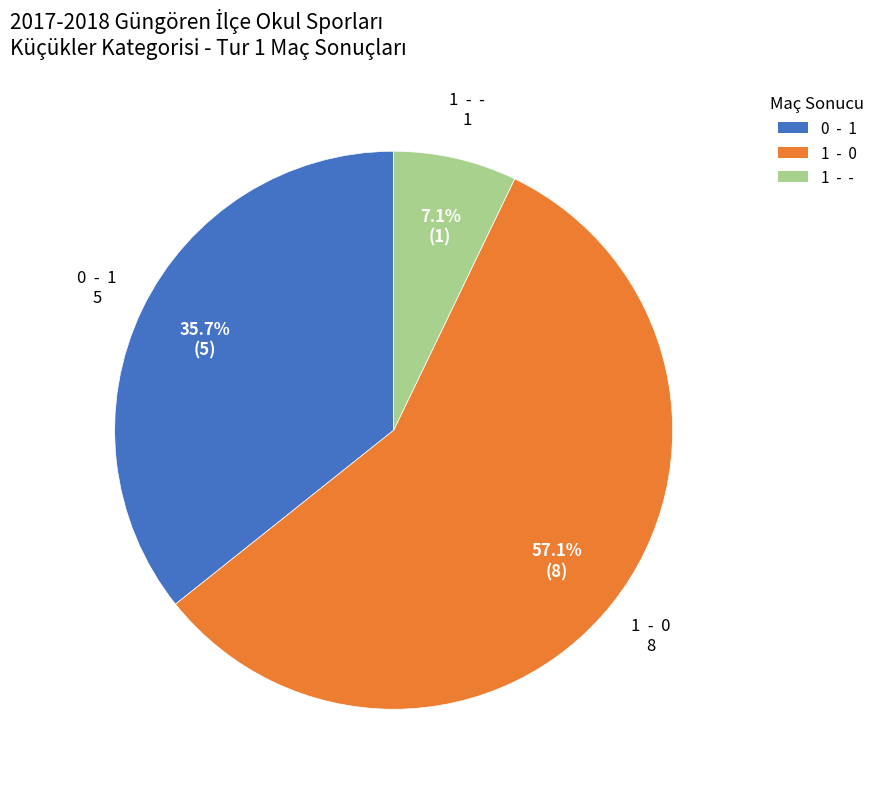

To the nearest percent, what is the difference between the 1 - - and 0 - 1 slice percentages?

29%